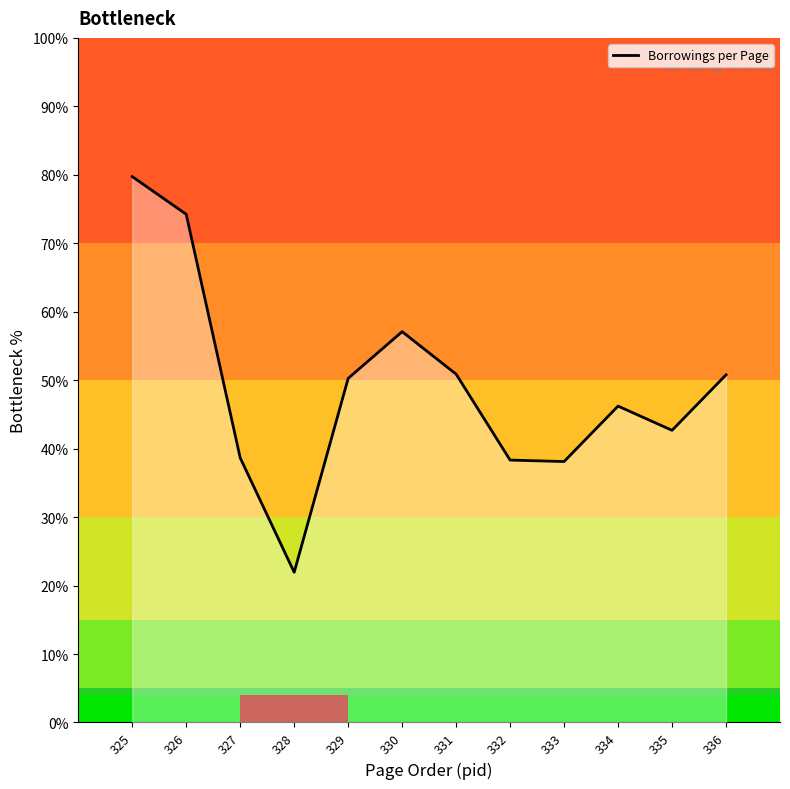

What is the average value?

49.1